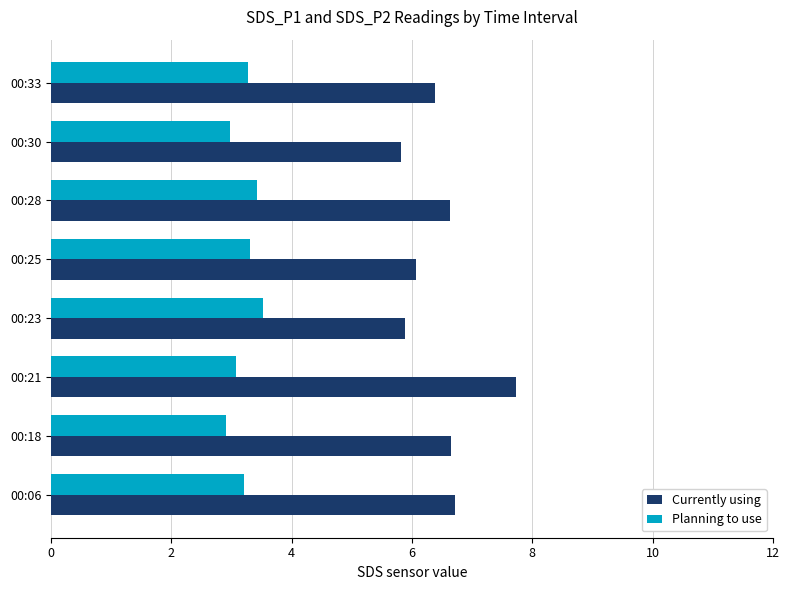

The Currently using series shows 2.3 at 00:25. True or false?

False